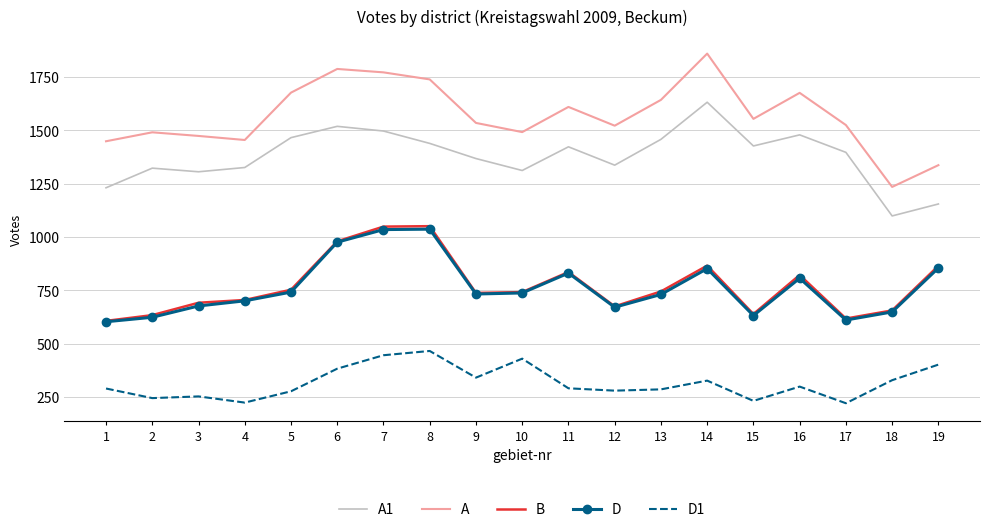

At how many categories does at least one series exceed 771?

19